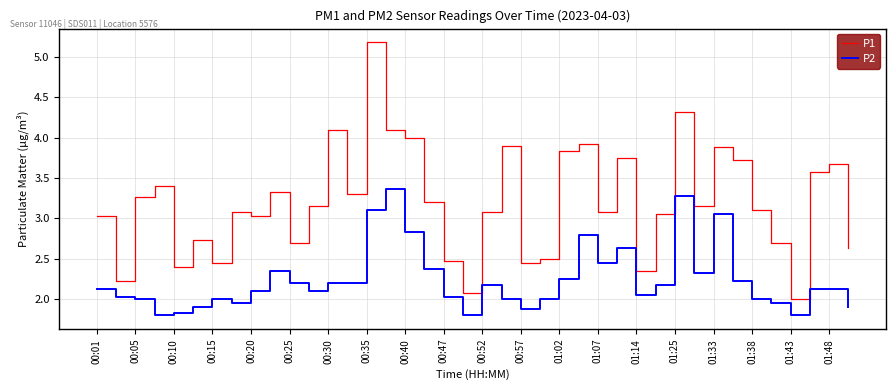

What is the maximum value for P1?

5.2